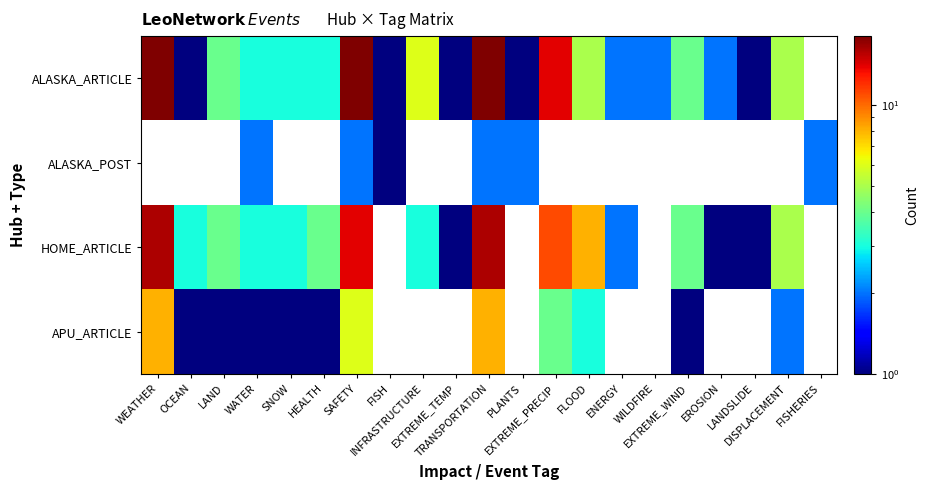

Which series has the largest total across all categories?

ALASKA_ARTICLE